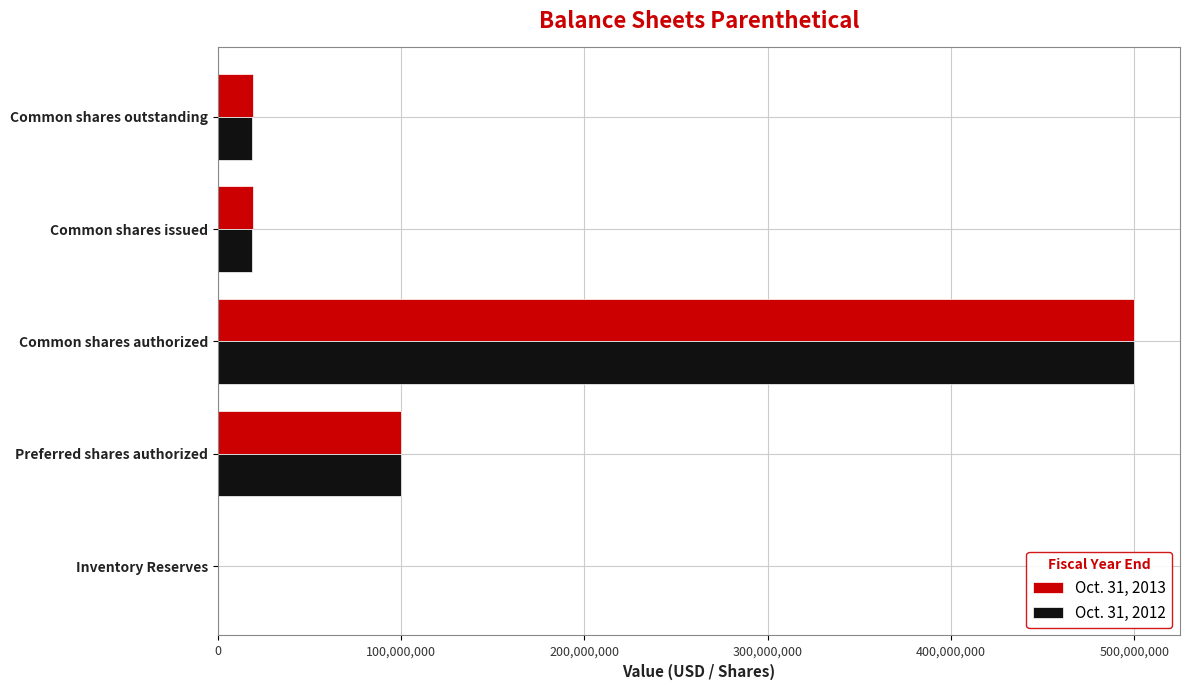

At which category does the chart reach its peak across all series?

Common shares authorized